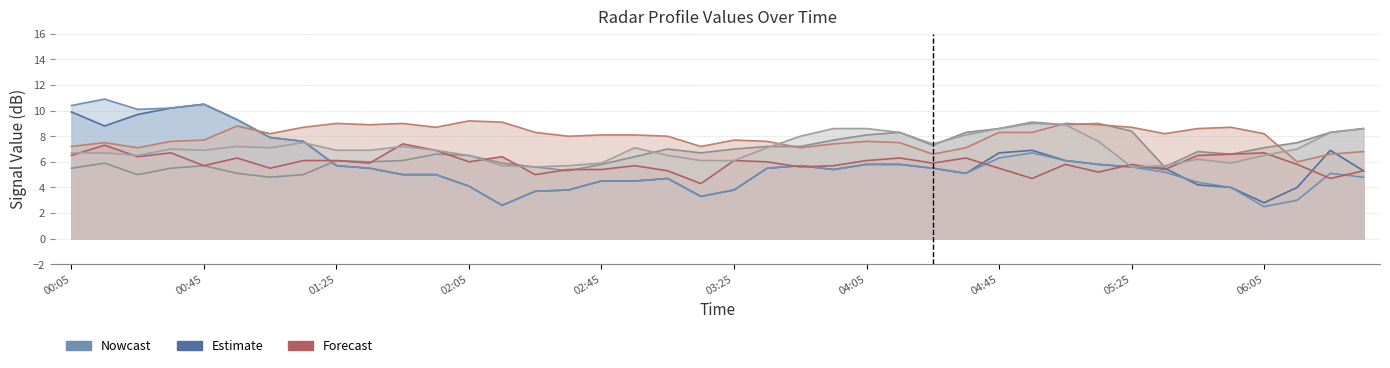

True or false: 7.759 and 8.497 intersect in this chart.

False